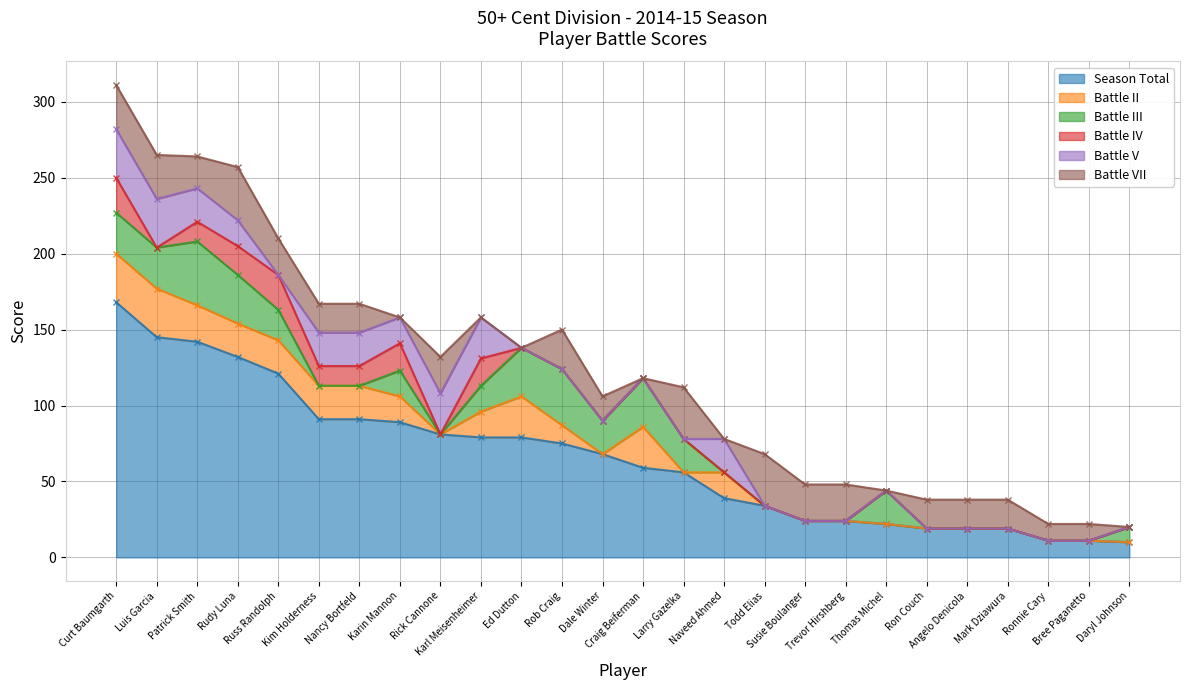

The Battle V series shows -19 at Ronnie Cary. True or false?

False